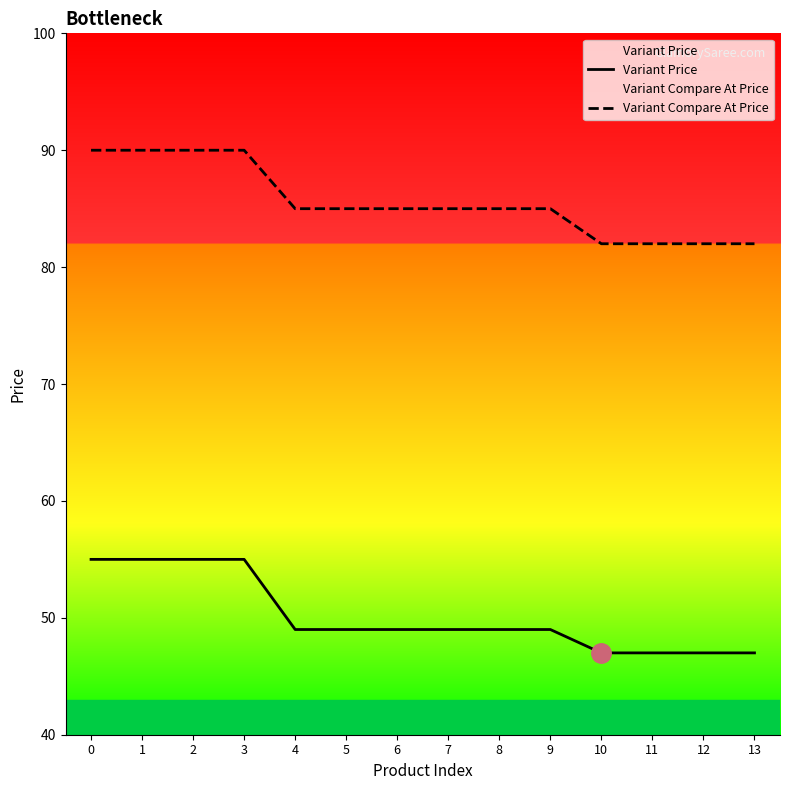

What are all the series names shown in the legend?

Variant Price, Variant Compare At Price